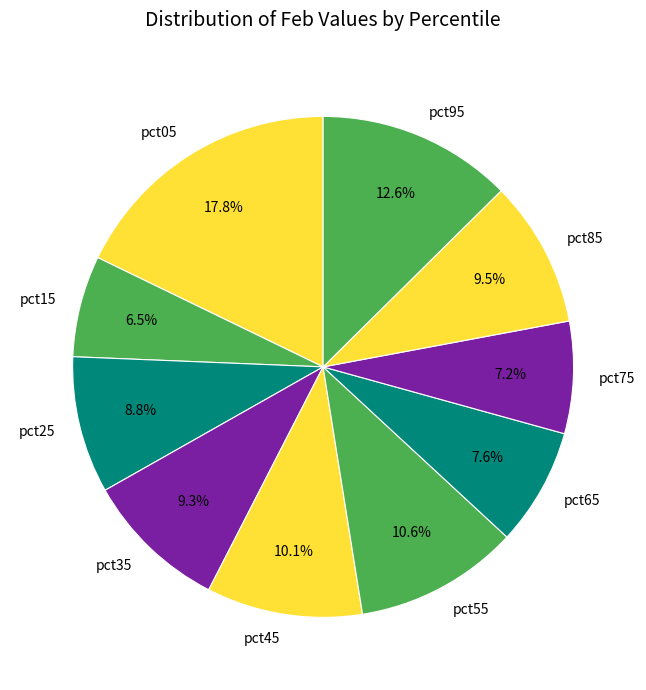

Is it true that pct35 is 1% of the pie?

False